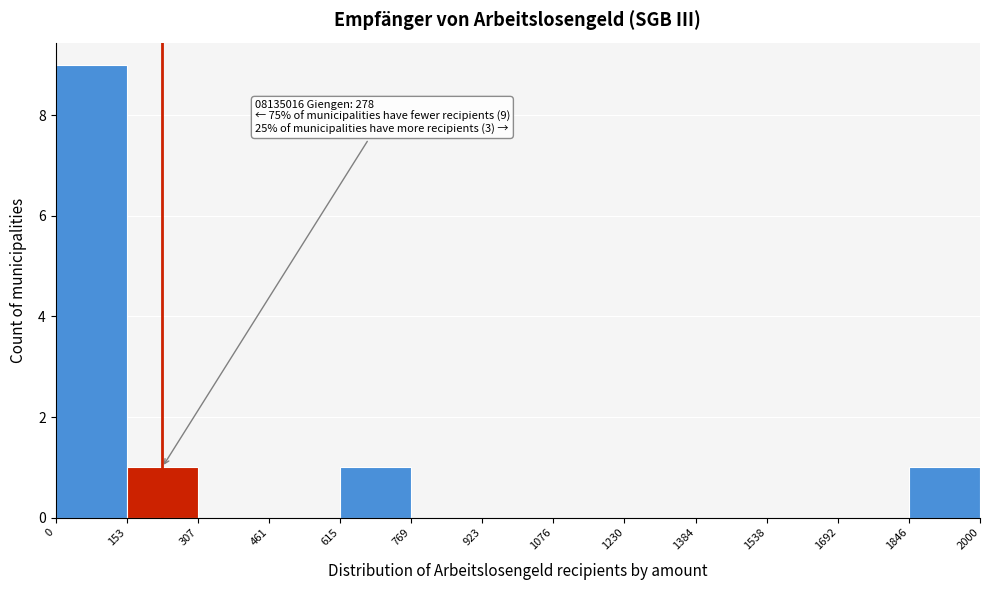

Which range on the x-axis has the tallest bar?

0 to 153